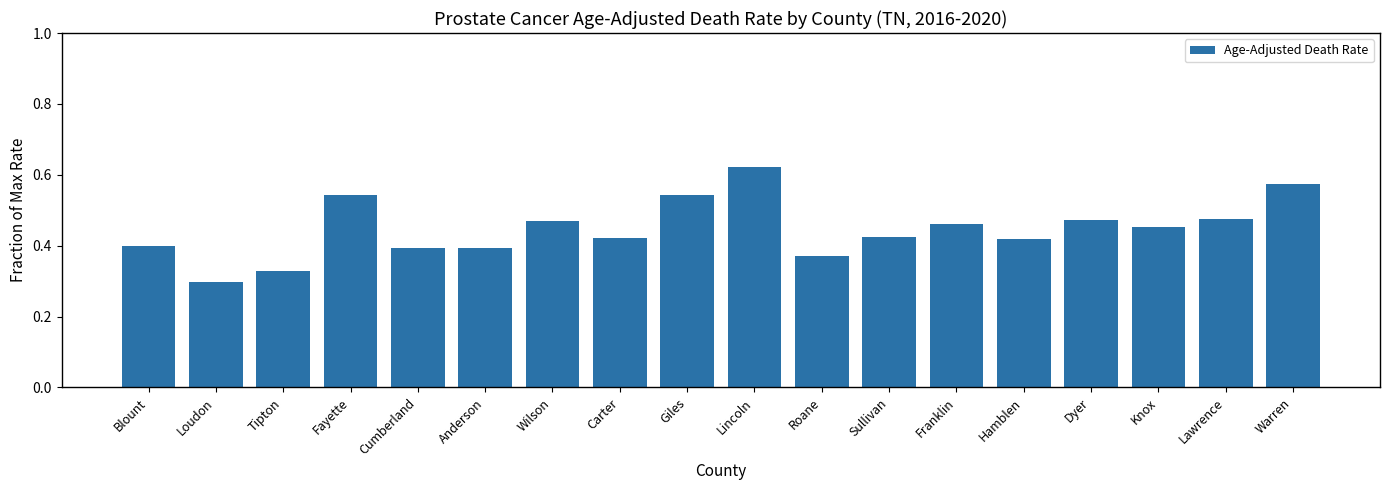

Where is the data nearest to the value 0?

Loudon